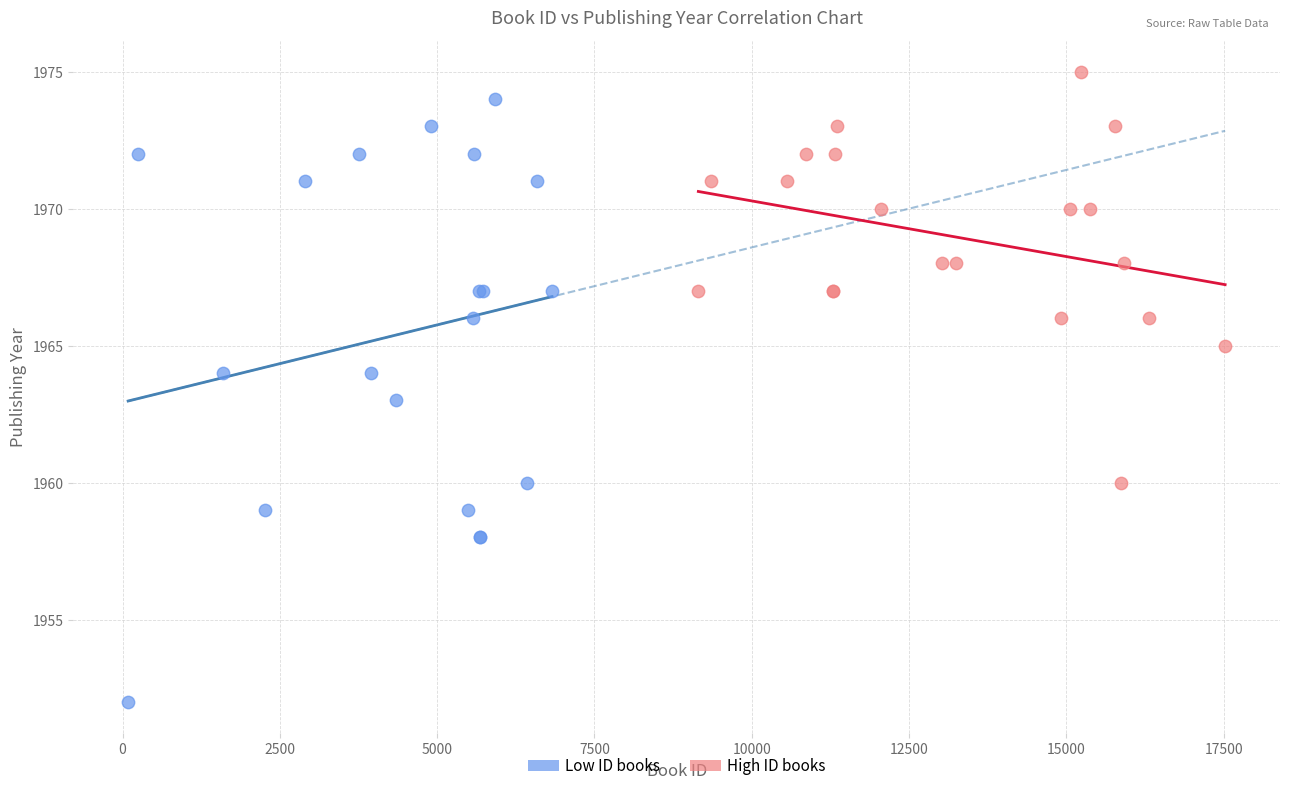

Which series contains the highest Y value?

High ID books